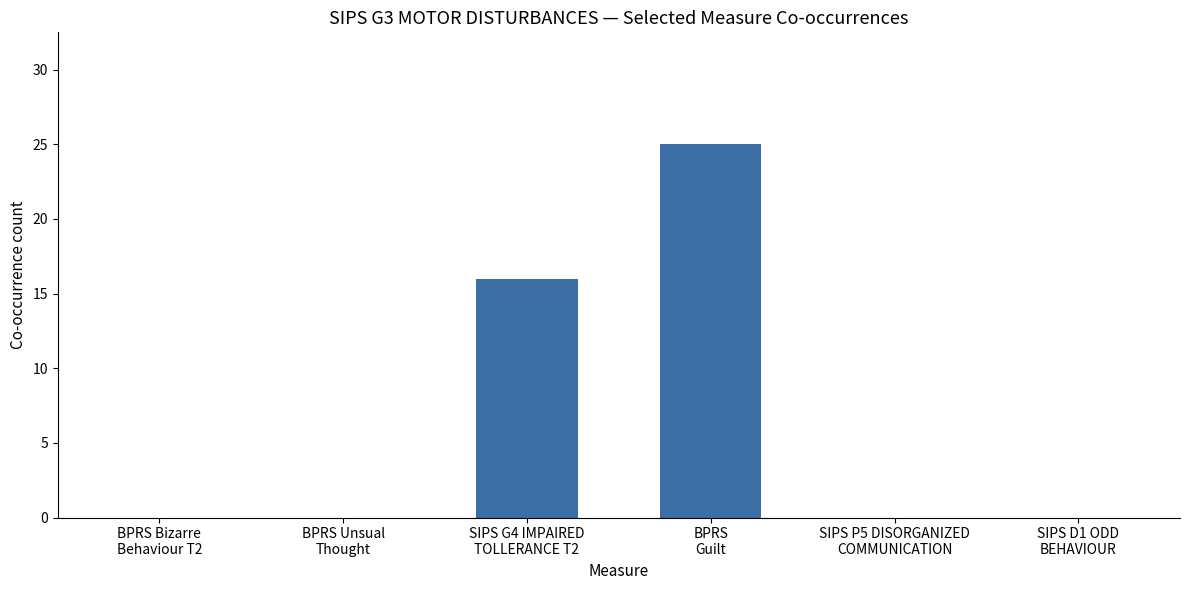

The chart shows a value of 12 at SIPS D1 ODD
BEHAVIOUR. True or false?

False